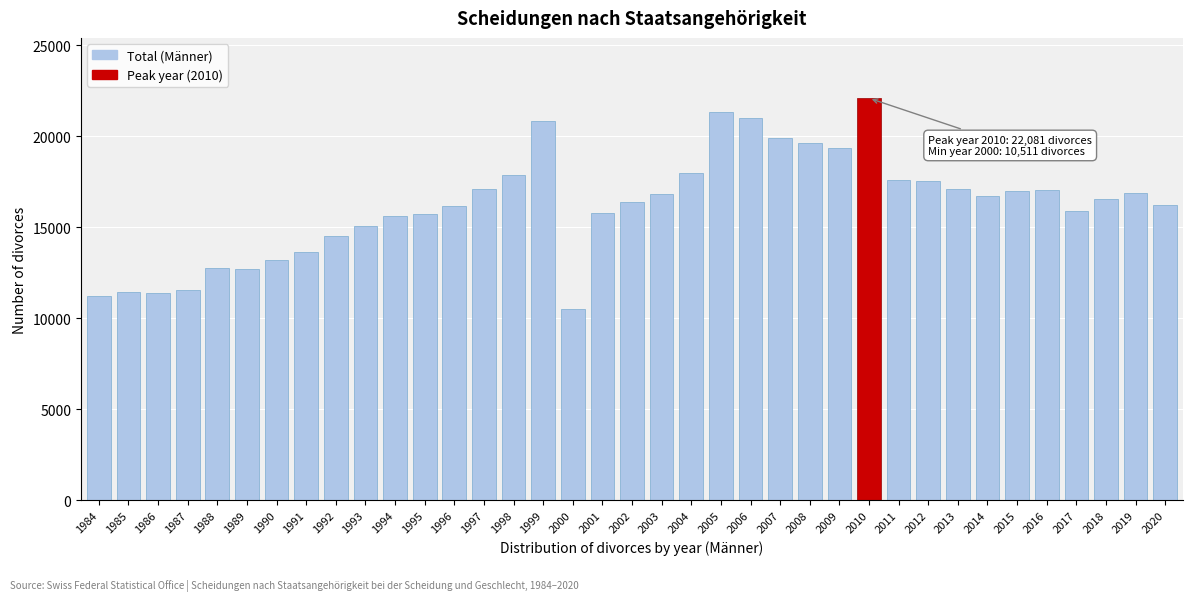

What is the change in value from 1996 to 2004?

+1777